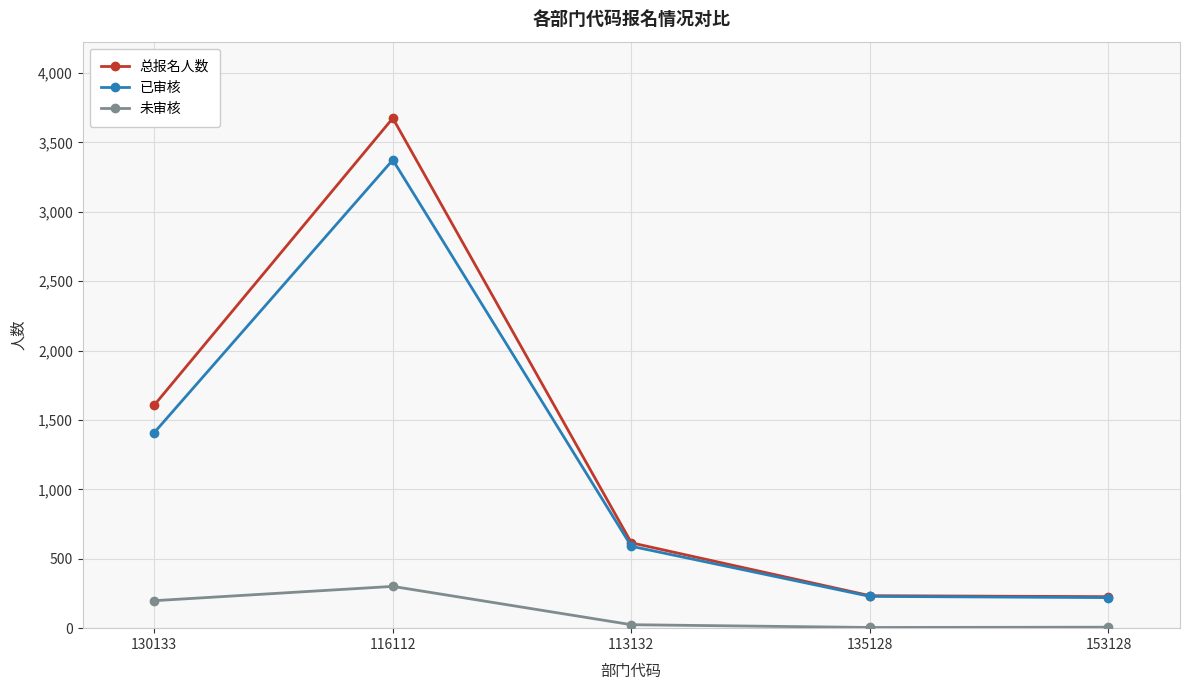

What is the difference between the maximum and minimum values in the 未审核 series?

296